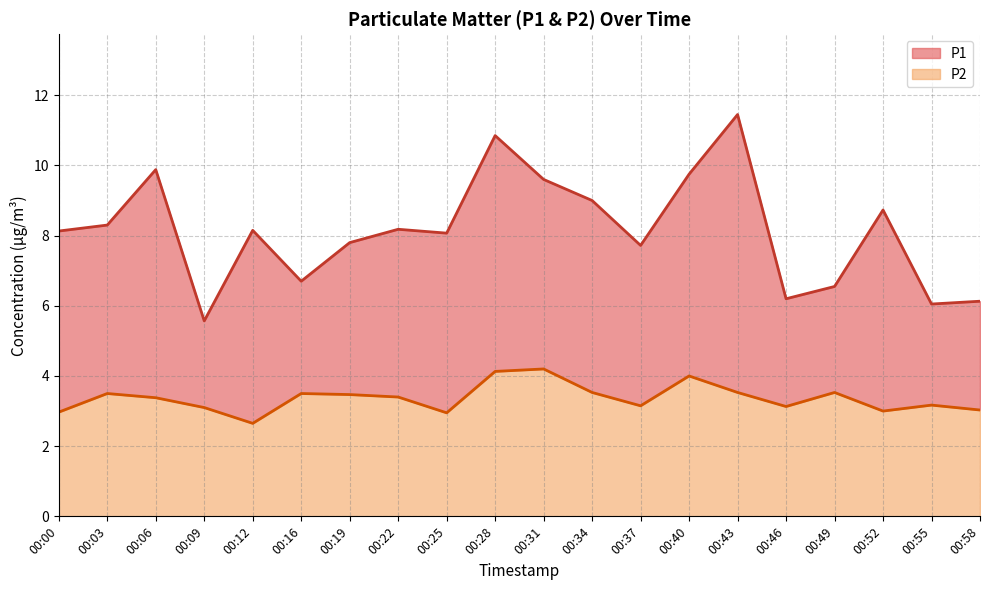

True or false: P2 has a value of 3.1 at 00:46.

True